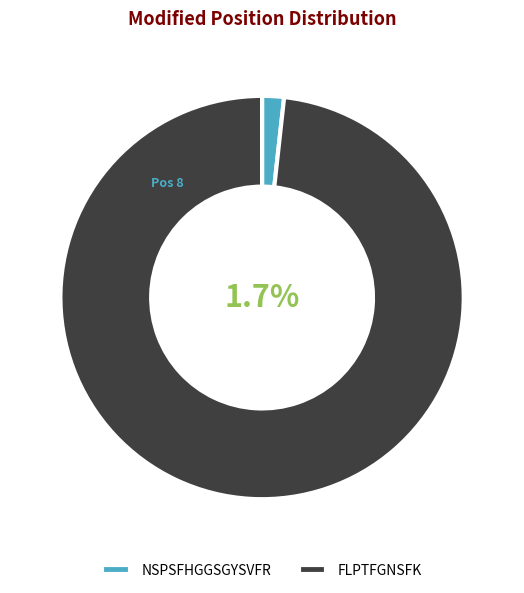

How many segments does this pie chart have?

2